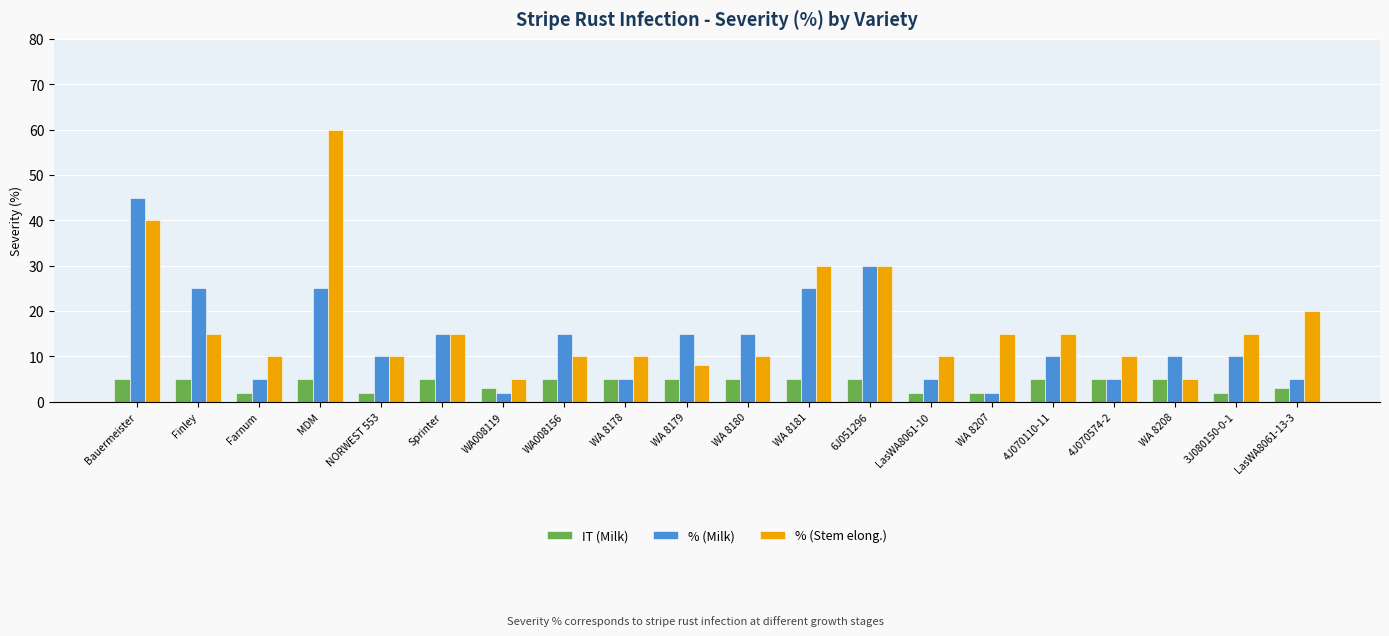

What is the label of the 5th bar from the right?

4J070110-11